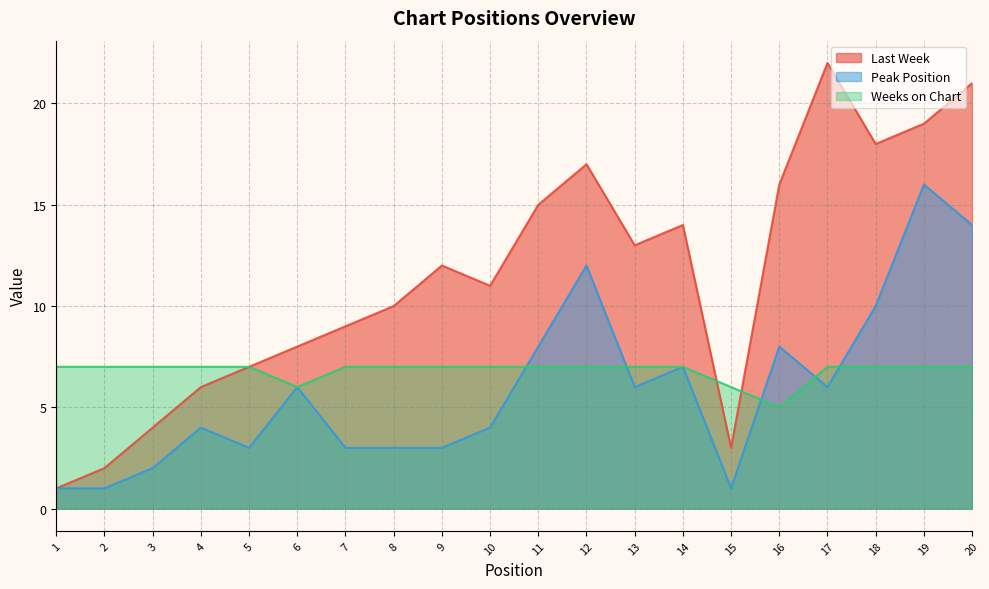

What is the highest value of the Peak Position series?

16